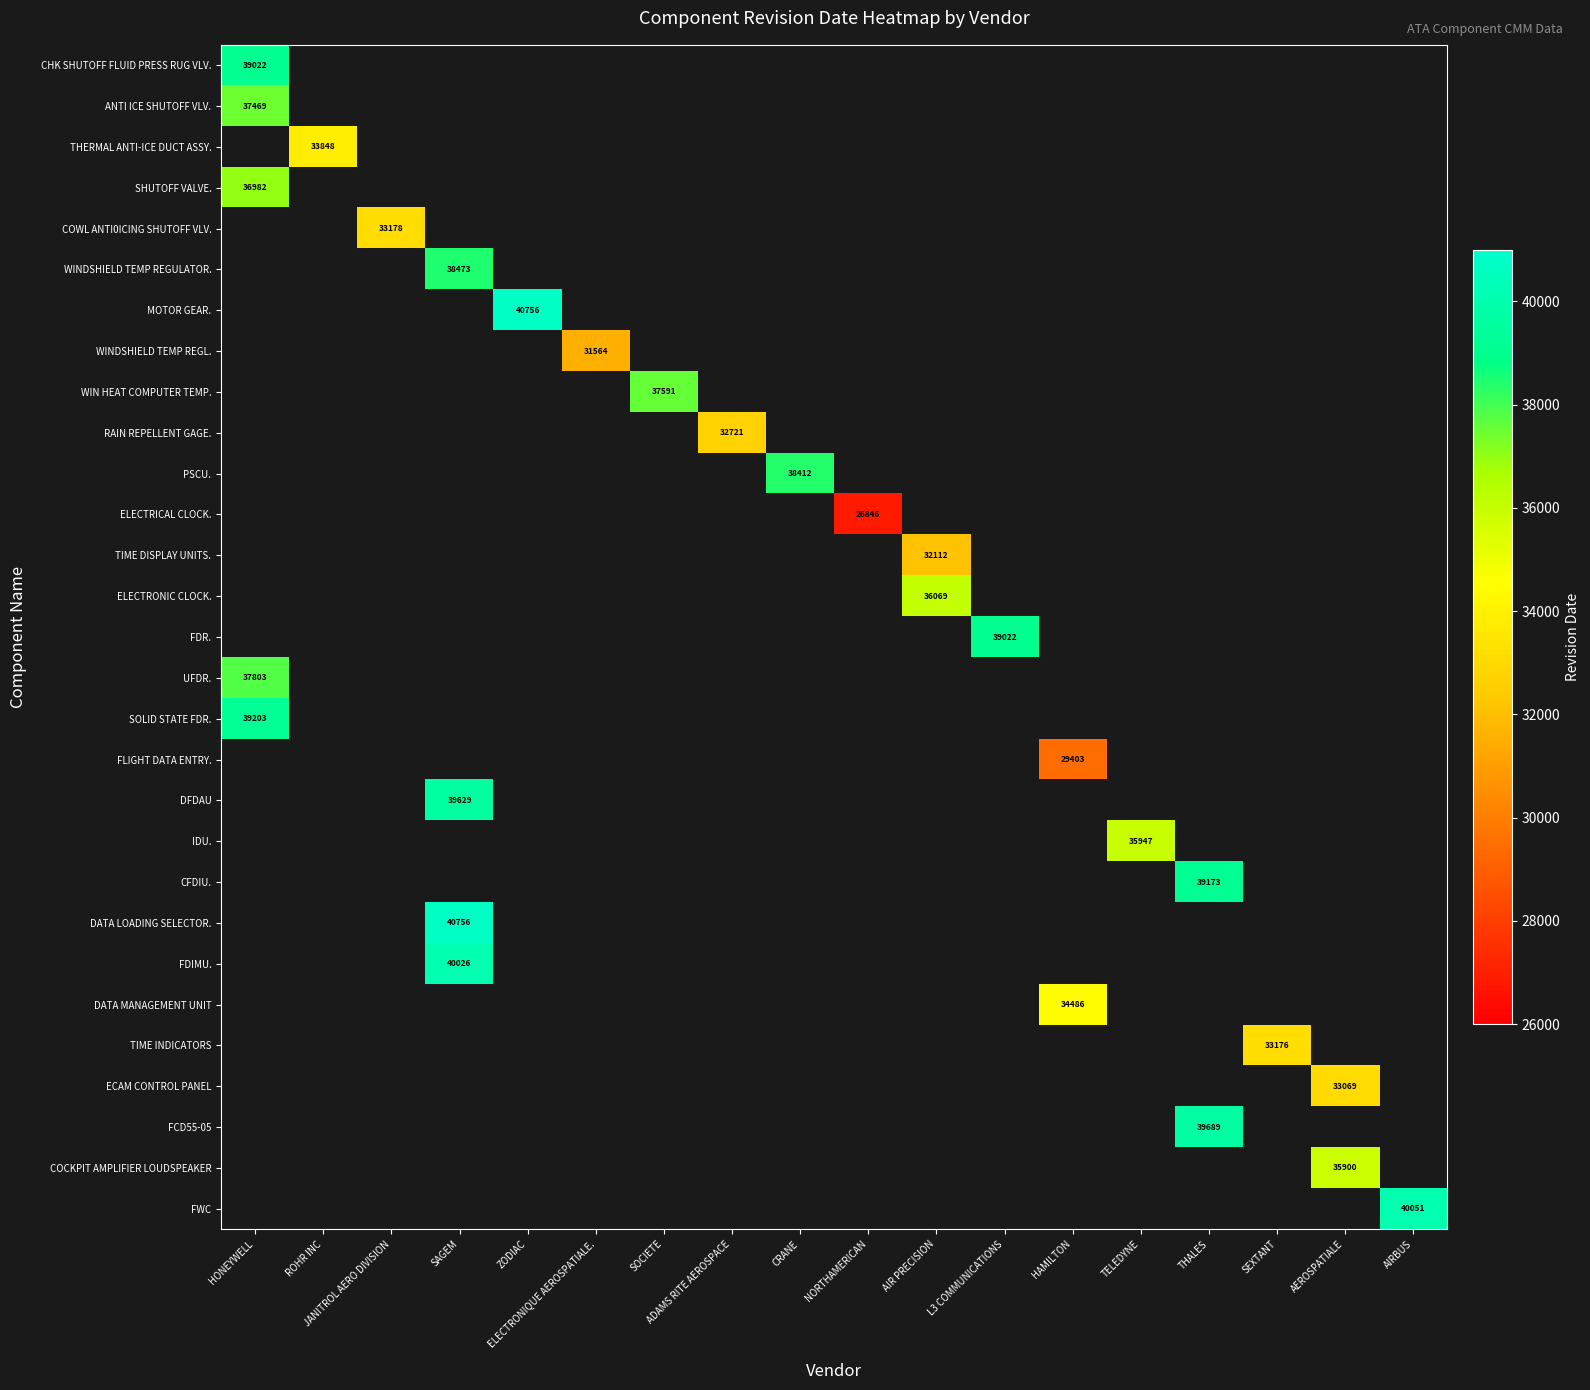

How many positive values does the ELECTRICAL CLOCK. series have?

1